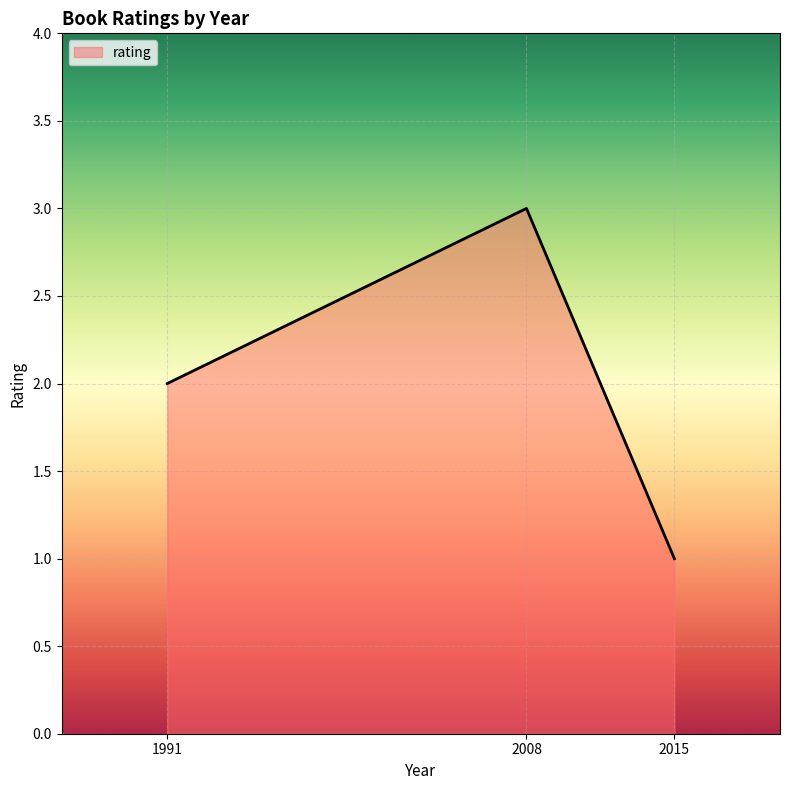

Which label corresponds to the smallest value in the chart?

2015